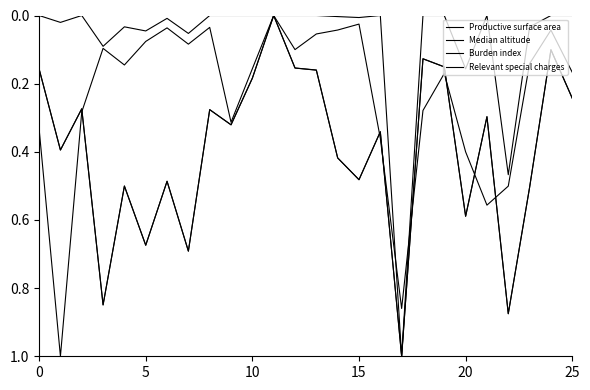

At how many categories does at least one series exceed 0?

25